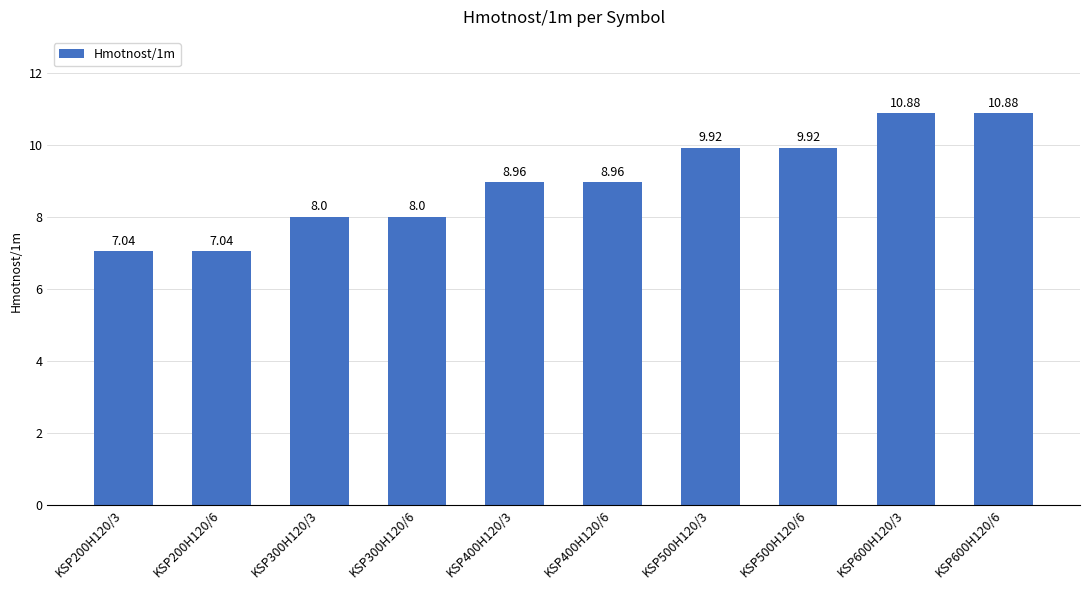

What is the sum of all values?

89.6